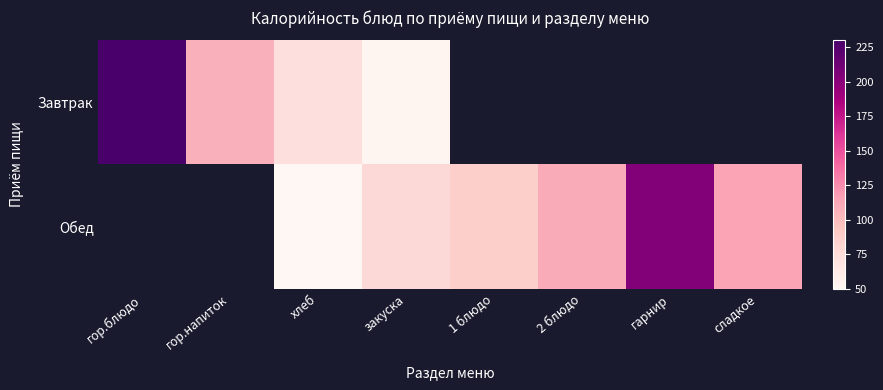

List the series in order of their peak value, highest first.

Завтрак, Обед